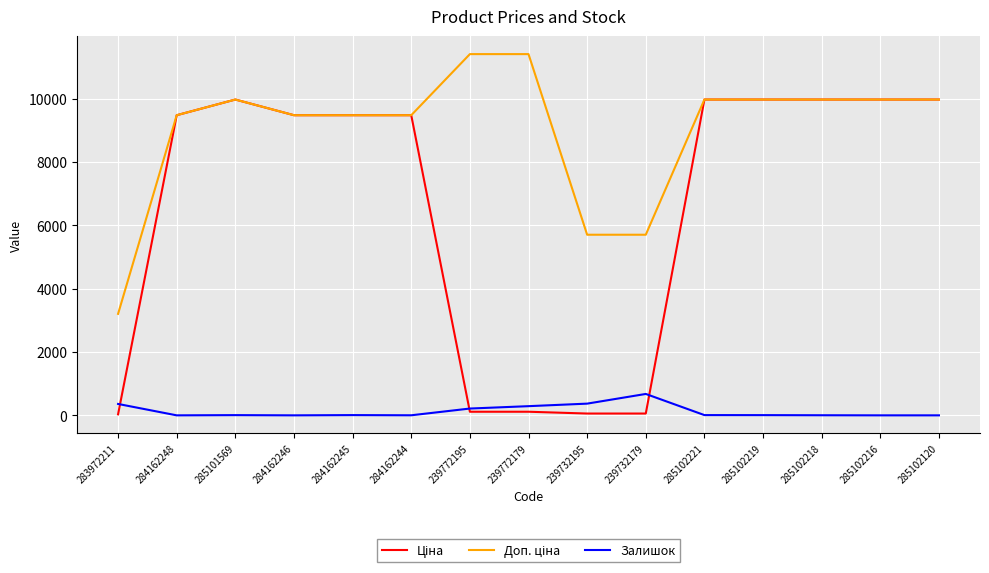

At how many categories does at least one series exceed 647?

15